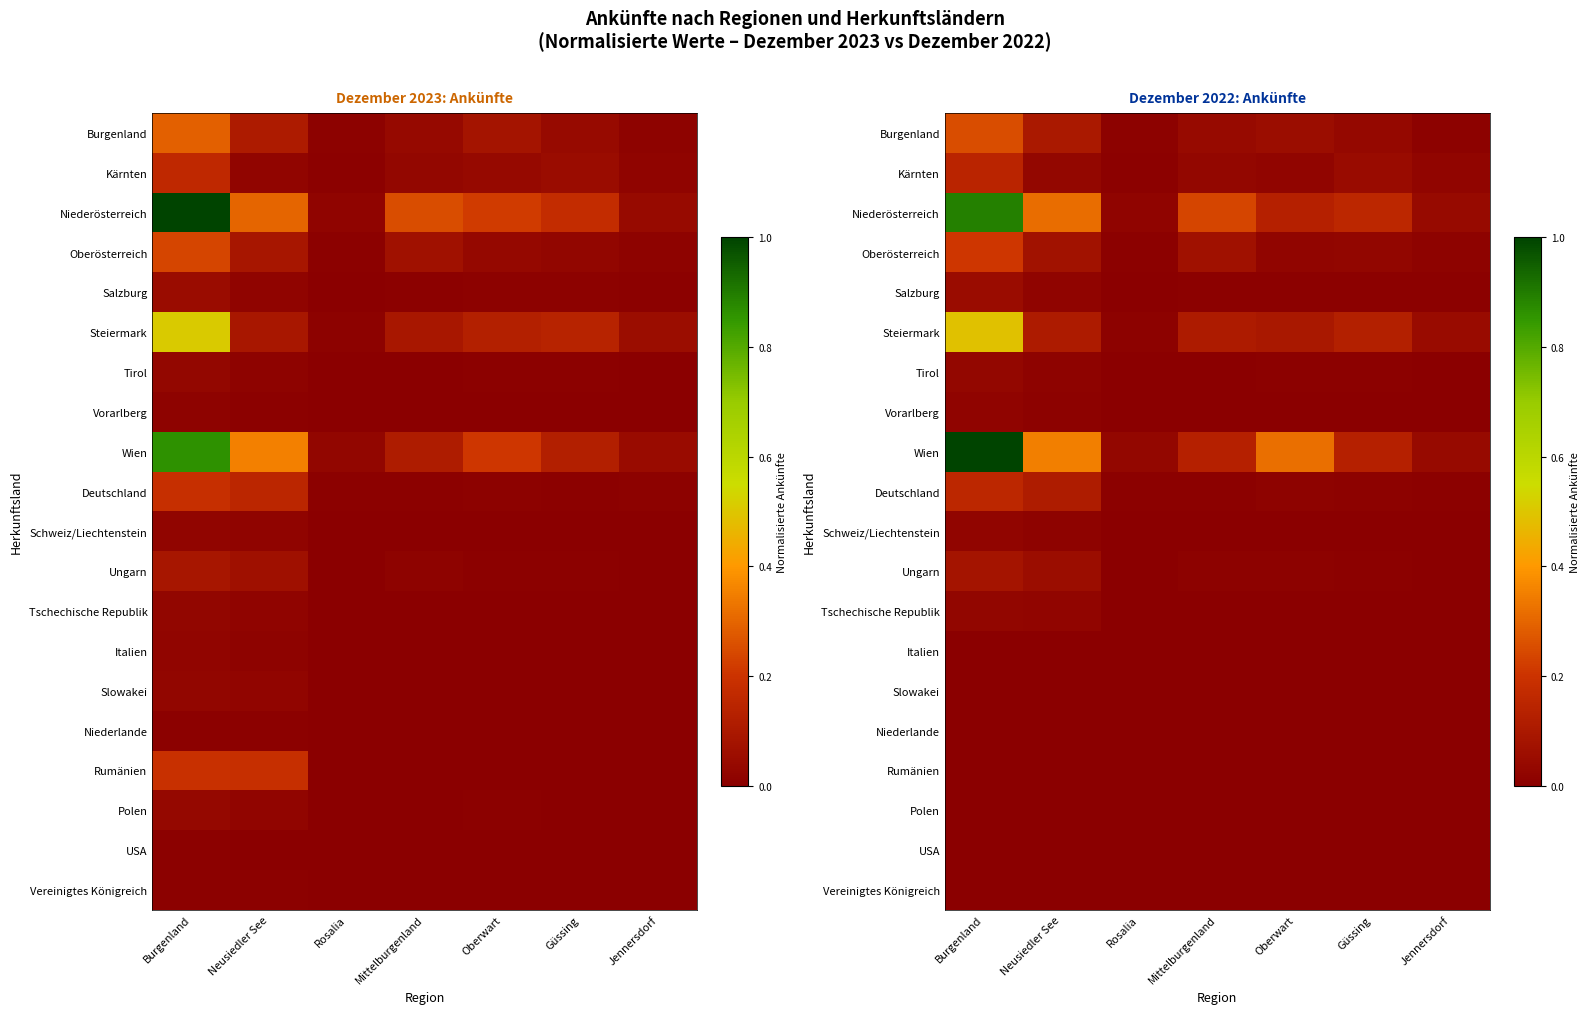

At which category does the chart reach its minimum across all series?

Burgenland